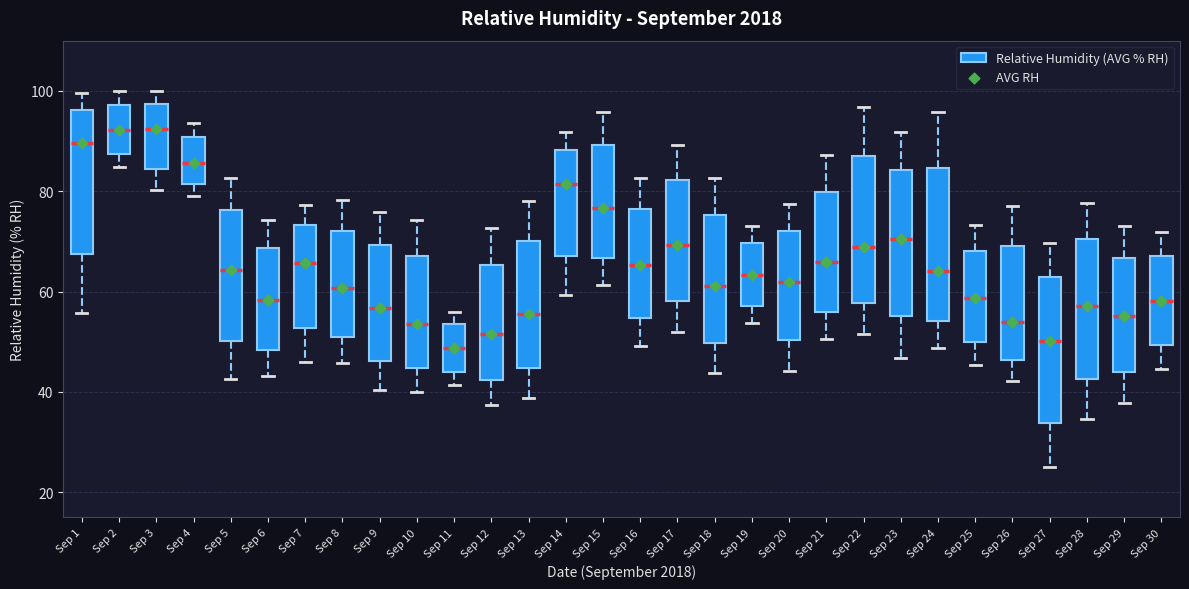

Reading left to right, read every box against the y-axis: the position of its median line, the range the box covers, and the ends of its whiskers. The values are not printed on the chart, so give them approximately, as read against the axis.

Sep 1: median 90, box 68 to 96, whiskers 56 to 100
Sep 2: median 92, box 88 to 98, whiskers 84 to 100
Sep 3: median 92, box 84 to 98, whiskers 80 to 100
Sep 4: median 86, box 82 to 90, whiskers 80 to 94
Sep 5: median 64, box 50 to 76, whiskers 42 to 82
Sep 6: median 58, box 48 to 68, whiskers 44 to 74
Sep 7: median 66, box 52 to 74, whiskers 46 to 78
Sep 8: median 60, box 50 to 72, whiskers 46 to 78
Sep 9: median 56, box 46 to 70, whiskers 40 to 76
Sep 10: median 54, box 44 to 68, whiskers 40 to 74
Sep 11: median 48, box 44 to 54, whiskers 42 to 56
Sep 12: median 52, box 42 to 66, whiskers 38 to 72
Sep 13: median 56, box 44 to 70, whiskers 38 to 78
Sep 14: median 82, box 68 to 88, whiskers 60 to 92
Sep 15: median 76, box 66 to 90, whiskers 62 to 96
Sep 16: median 66, box 54 to 76, whiskers 50 to 82
Sep 17: median 70, box 58 to 82, whiskers 52 to 90
Sep 18: median 62, box 50 to 76, whiskers 44 to 82
Sep 19: median 64, box 58 to 70, whiskers 54 to 74
Sep 20: median 62, box 50 to 72, whiskers 44 to 78
Sep 21: median 66, box 56 to 80, whiskers 50 to 88
Sep 22: median 68, box 58 to 88, whiskers 52 to 96
Sep 23: median 70, box 56 to 84, whiskers 46 to 92
Sep 24: median 64, box 54 to 84, whiskers 48 to 96
Sep 25: median 58, box 50 to 68, whiskers 46 to 74
Sep 26: median 54, box 46 to 70, whiskers 42 to 78
Sep 27: median 50, box 34 to 62, whiskers 26 to 70
Sep 28: median 58, box 42 to 70, whiskers 34 to 78
Sep 29: median 56, box 44 to 66, whiskers 38 to 74
Sep 30: median 58, box 50 to 68, whiskers 44 to 72